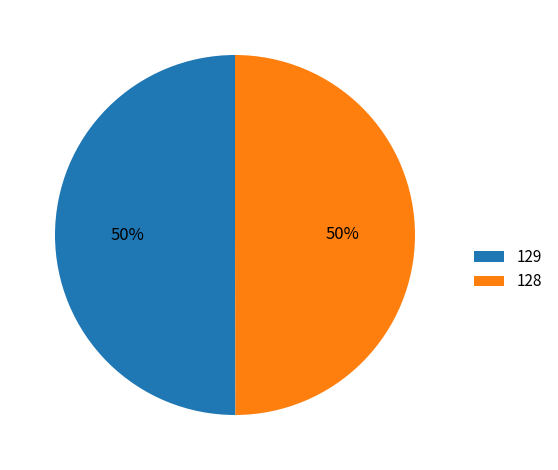

What percentage is the 129 slice, to the nearest percent?

50%